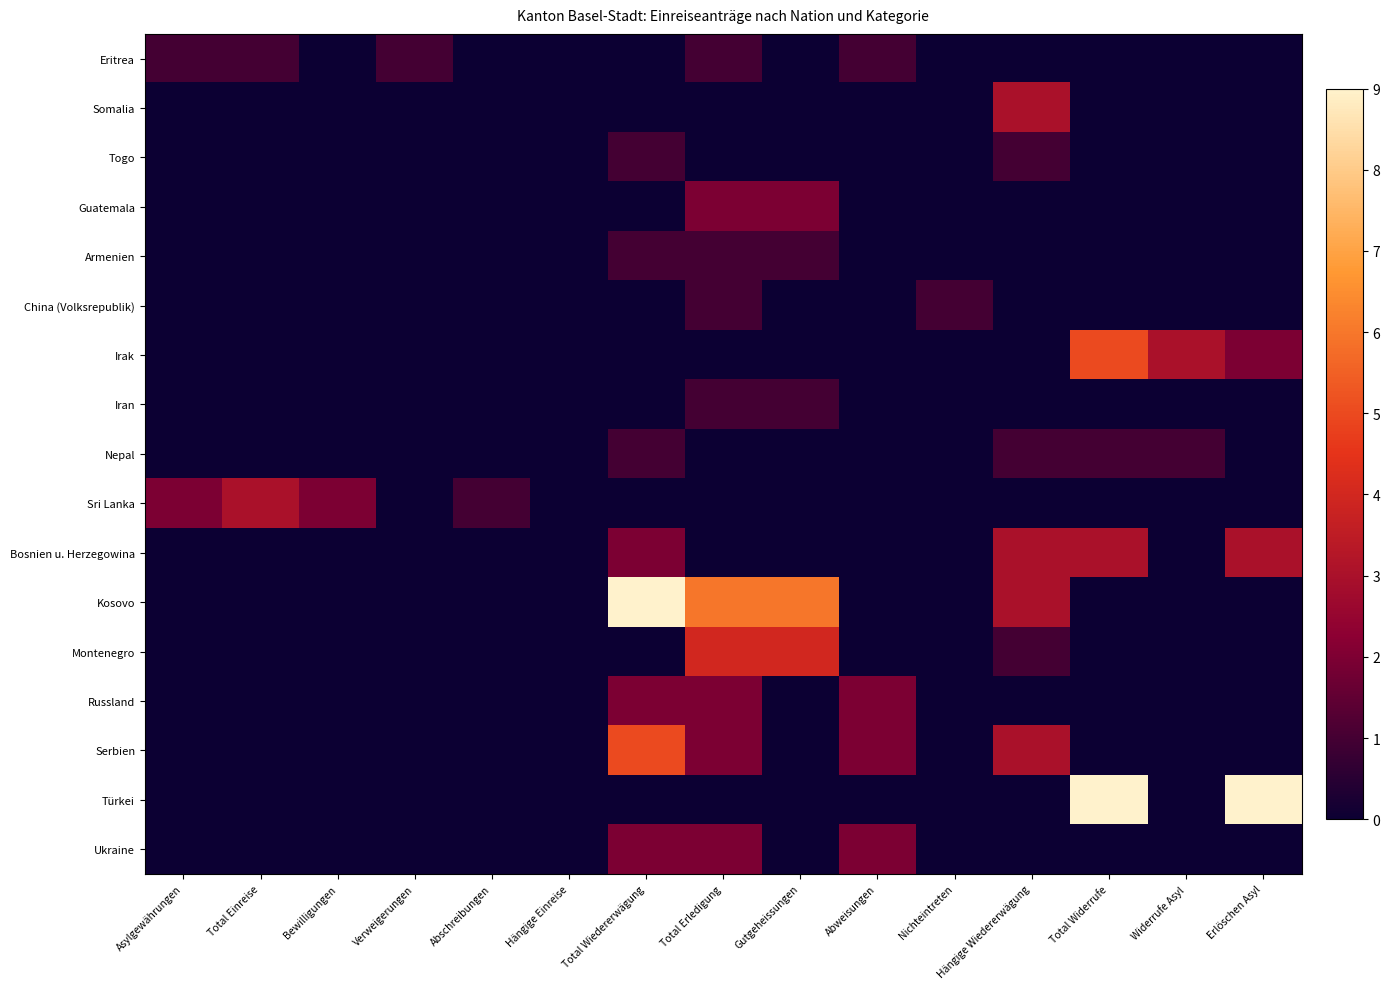

What is the total value across all series at Abschreibungen?

1